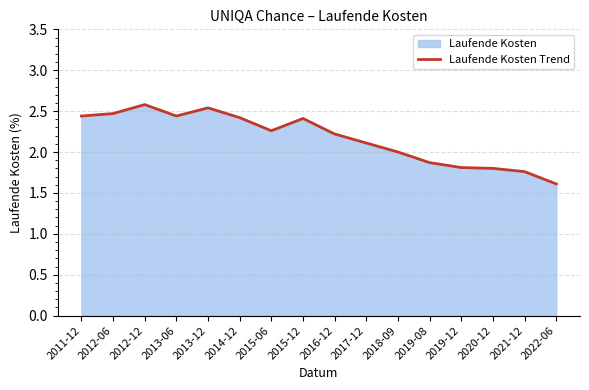

Where does the data first go above 2?

2011-12